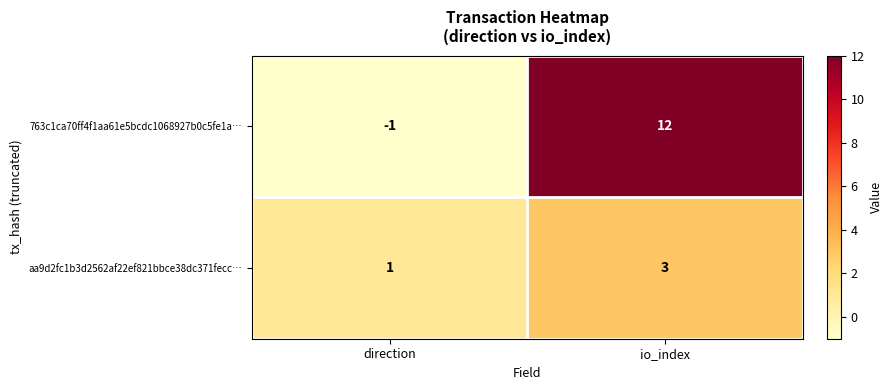

How many categories are shown in the chart?

2